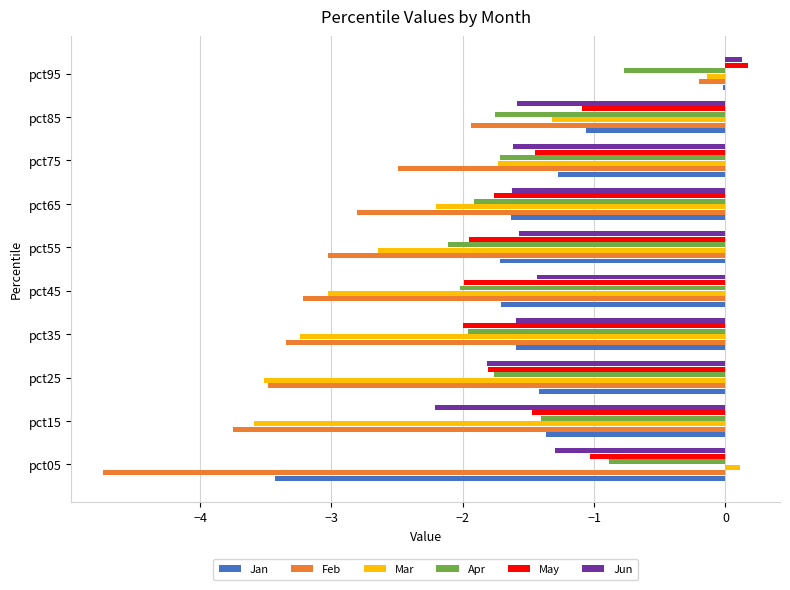

What is the difference between the maximum and minimum values in the Jan series?

3.4